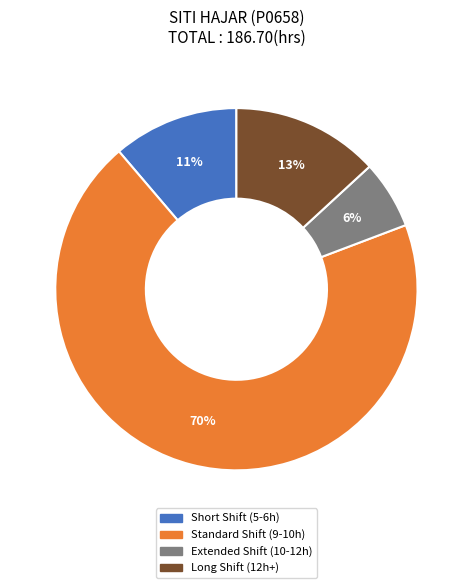

How many segments does this pie chart have?

4